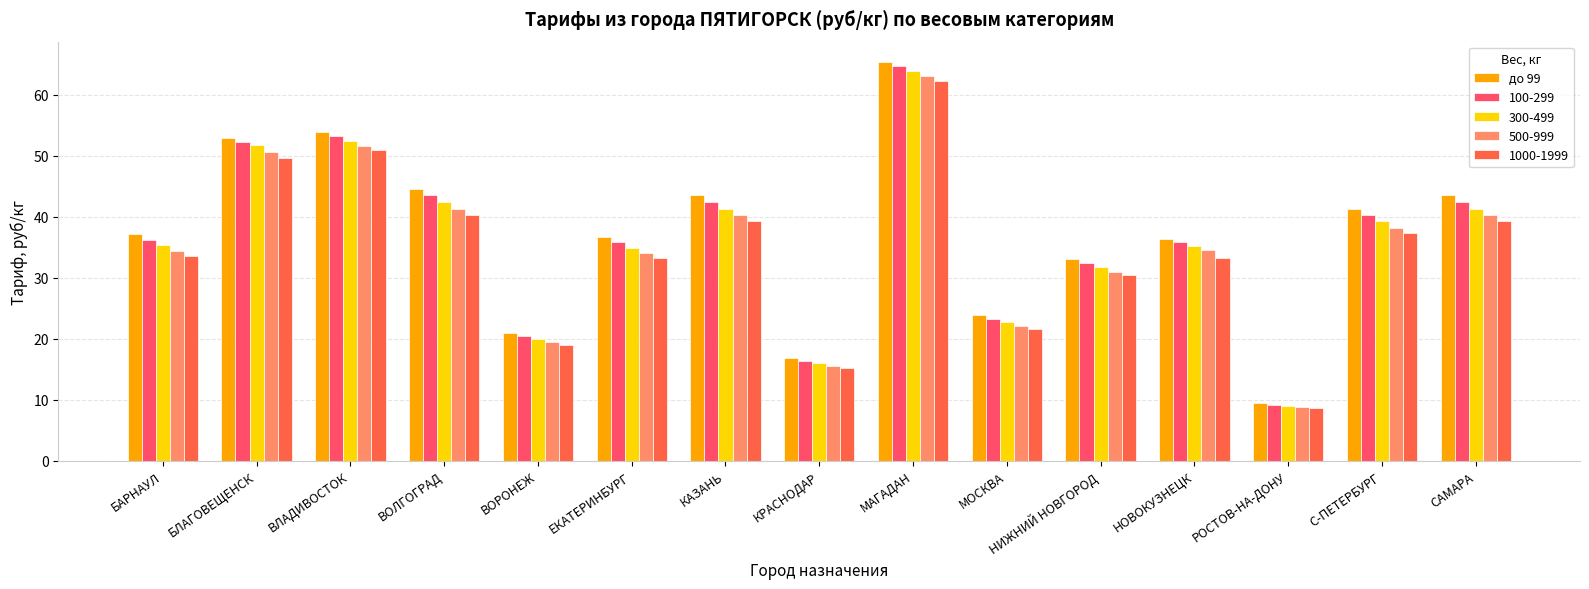

What is the total value across all series at БЛАГОВЕЩЕНСК?

257.1